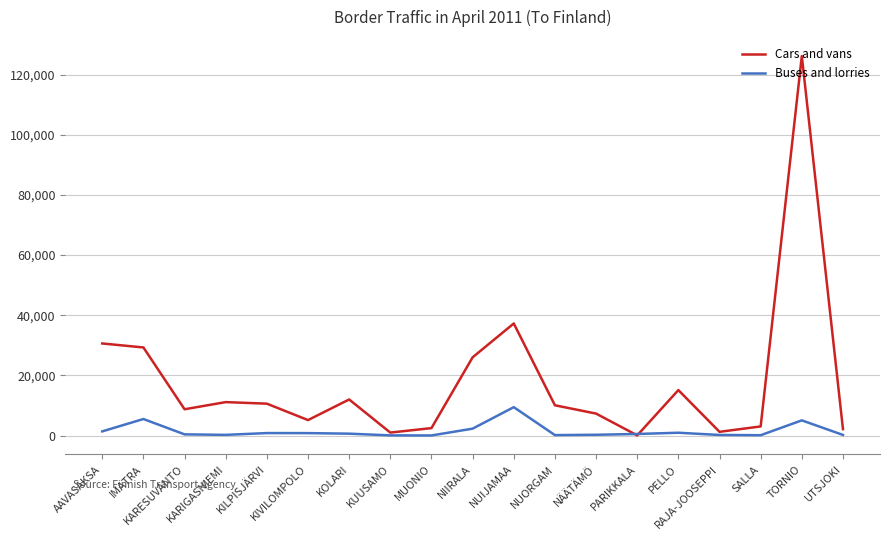

Is this an area chart (filled region under the line)?

No